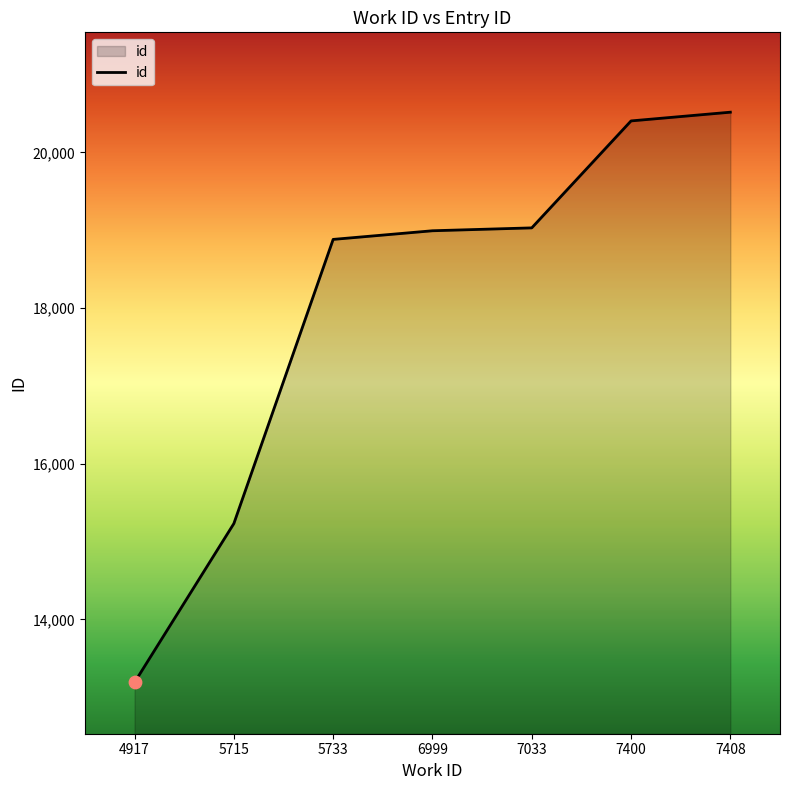

Which has a higher value, 5715 or 4917?

5715